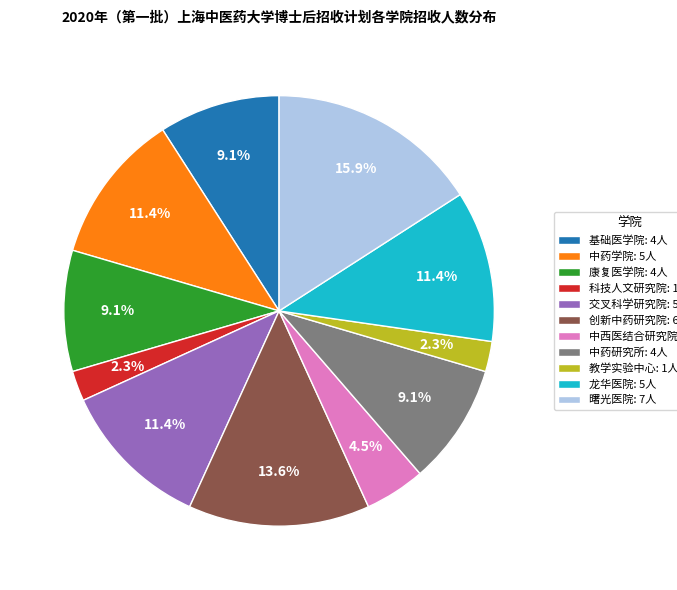

Is 中药研究所 the majority of the pie?

No